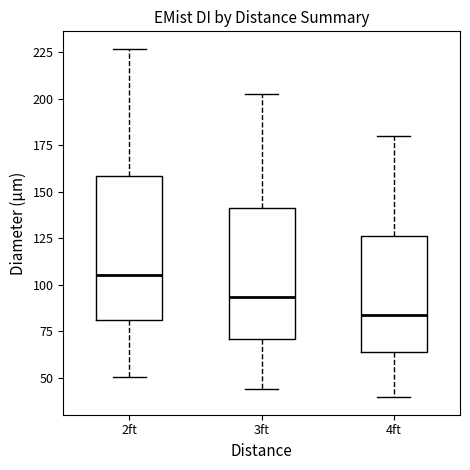

Reading left to right, read every box against the y-axis: the position of its median line, the range the box covers, and the ends of its whiskers. The values are not printed on the chart, so give them approximately, as read against the axis.

2ft: median 105, box 80 to 160, whiskers 50 to 225
3ft: median 95, box 70 to 140, whiskers 45 to 205
4ft: median 85, box 65 to 125, whiskers 40 to 180